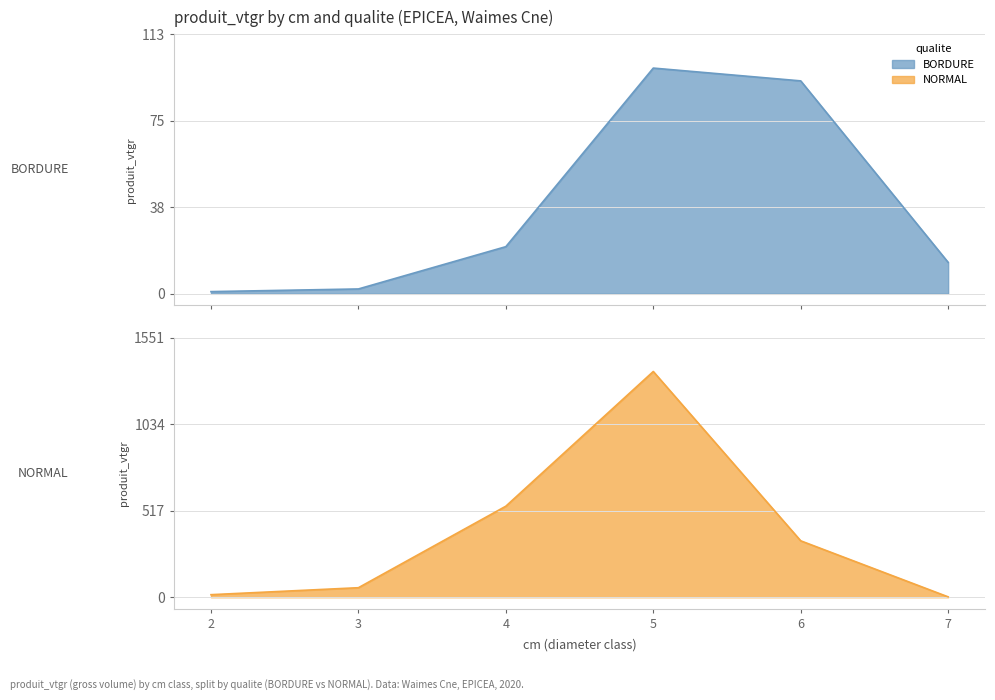

Reading left to right, what are all the values shown in this chart?

BORDURE: 2=1.0	3=2.1	4=20.4	5=97.8	6=92.3	7=13.6
NORMAL: 2=15.3	3=56.9	4=543.8	5=1348.4	6=337.0	7=2.3